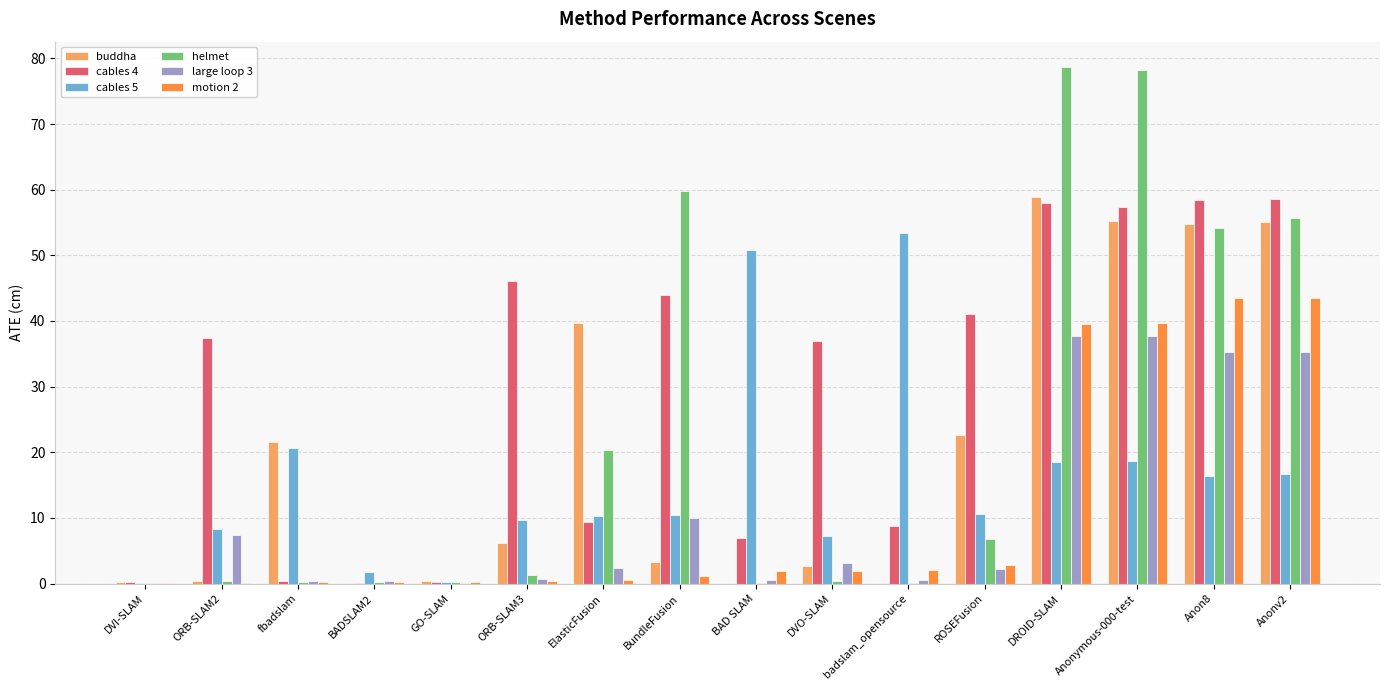

What is the sum of all buddha values?

321.3